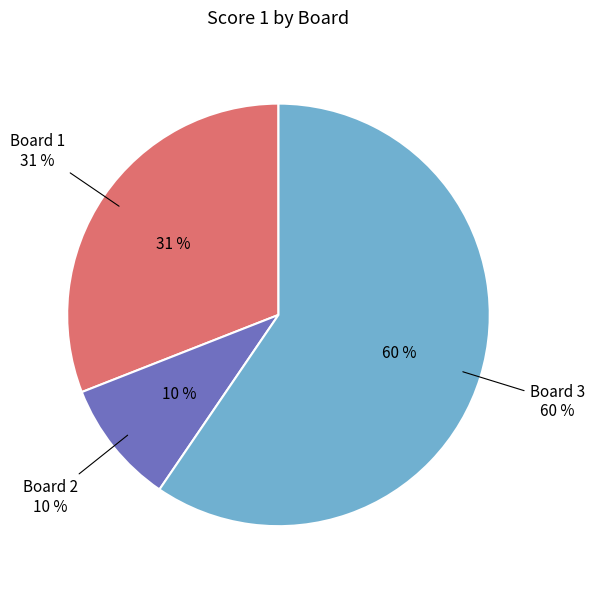

Does Board 1 represent more than half of the total?

No